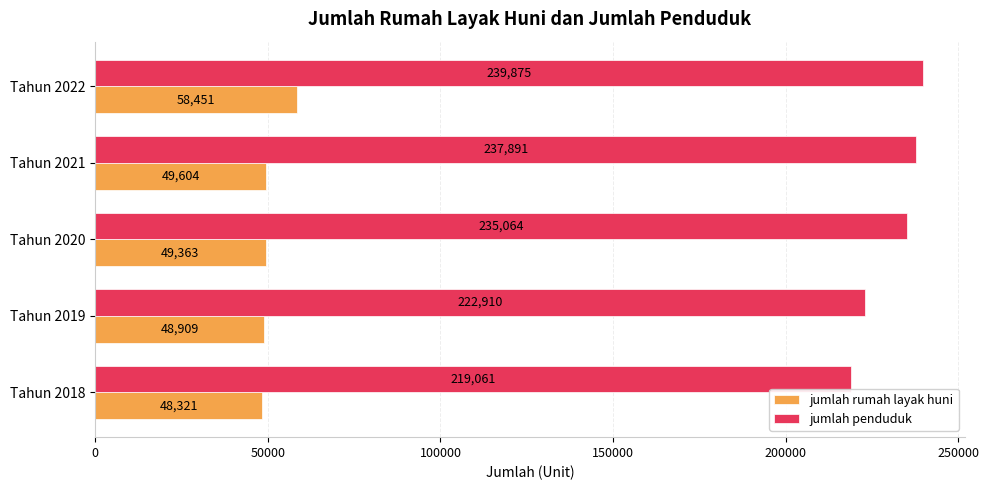

Which category has the lowest value in the jumlah penduduk series?

Tahun 2018